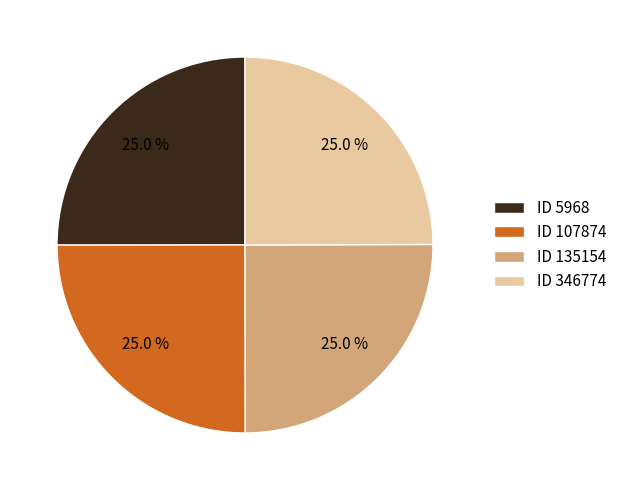

What is the total percentage of ID 135154 and ID 107874?

50.0%